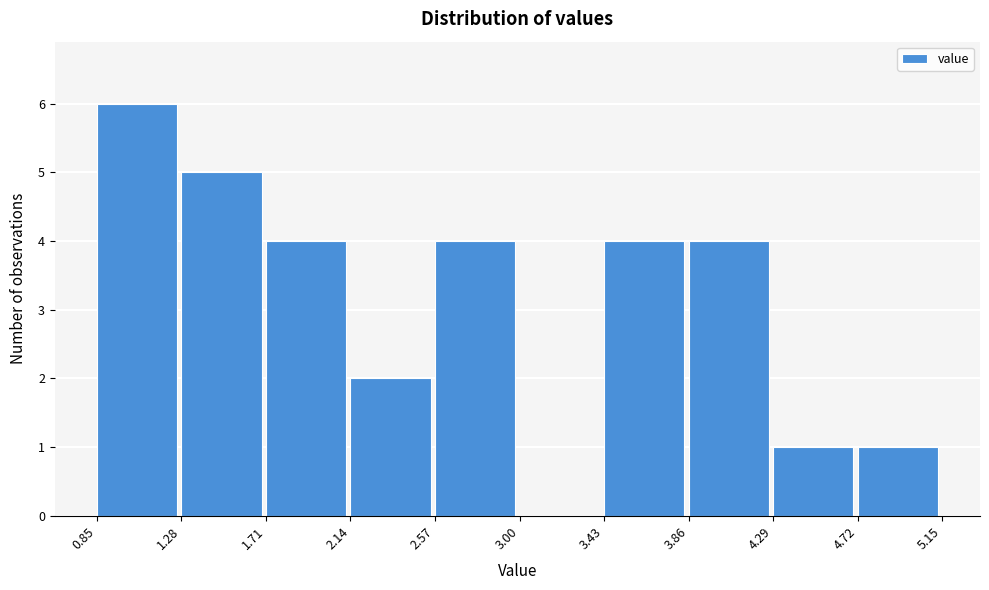

Which range on the x-axis has the tallest bar?

0.85 to 1.28